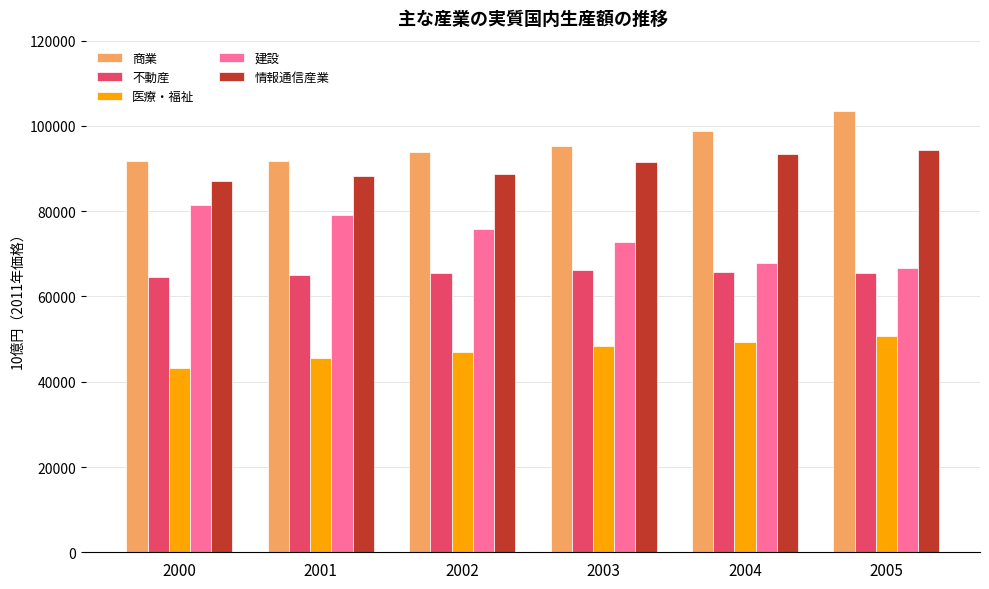

How many data points in 建設 are less than 75721?

3